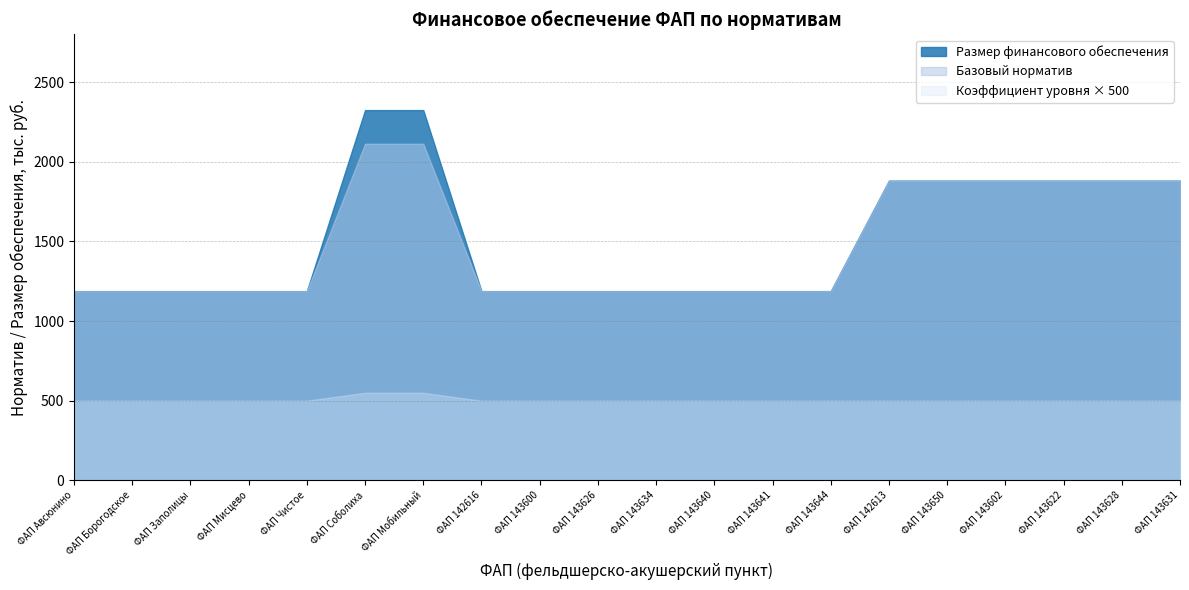

Which series changed the most between ФАП 143626 and ФАП 143602?

Базовый норматив